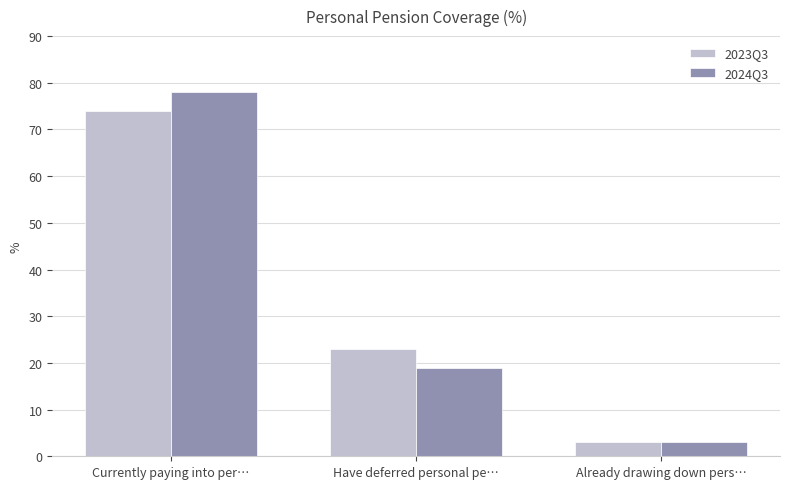

Which series has the widest spread of values?

2024Q3